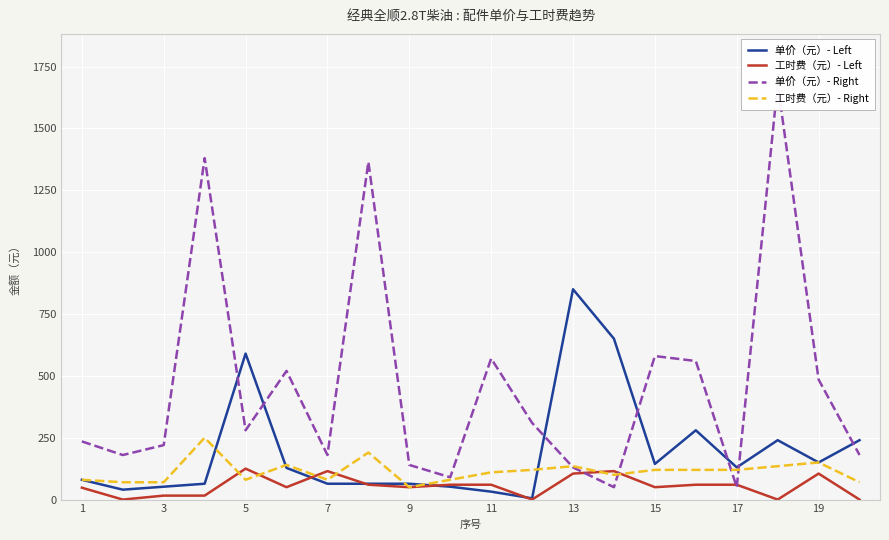

How many values in the 工时费（元）- Right series exceed 120?

6